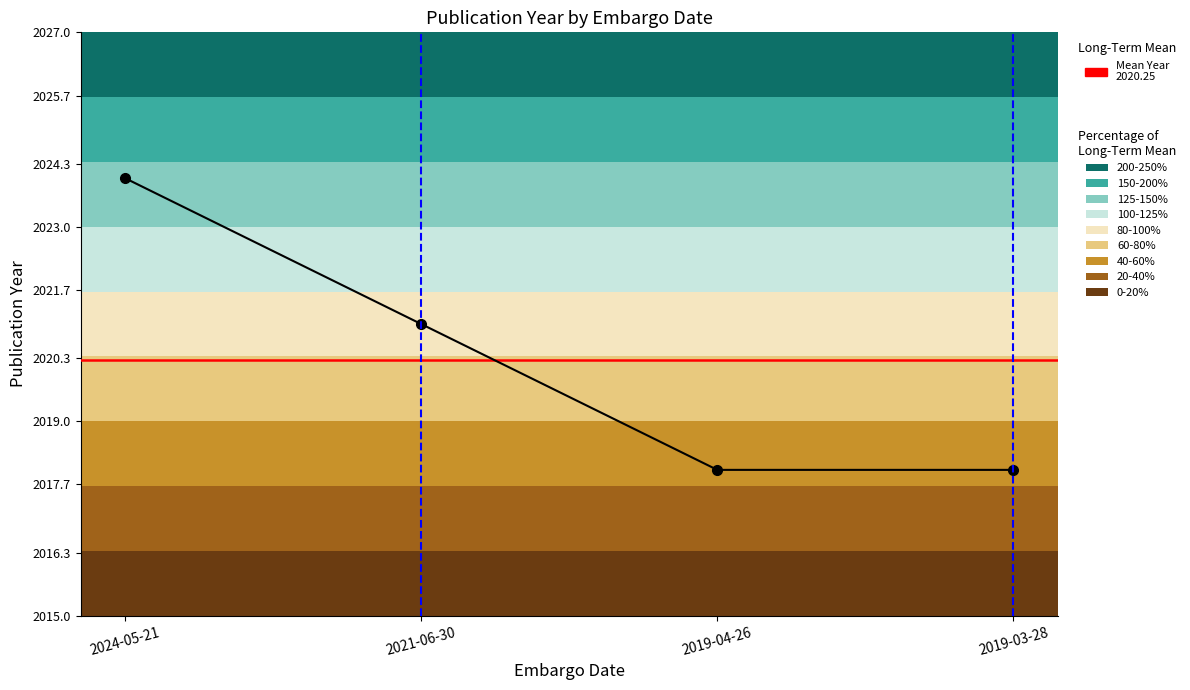

Reading left to right, transcribe all the data shown in this chart.

2024-05-21=2024	2021-06-30=2021	2019-04-26=2018	2019-03-28=2018